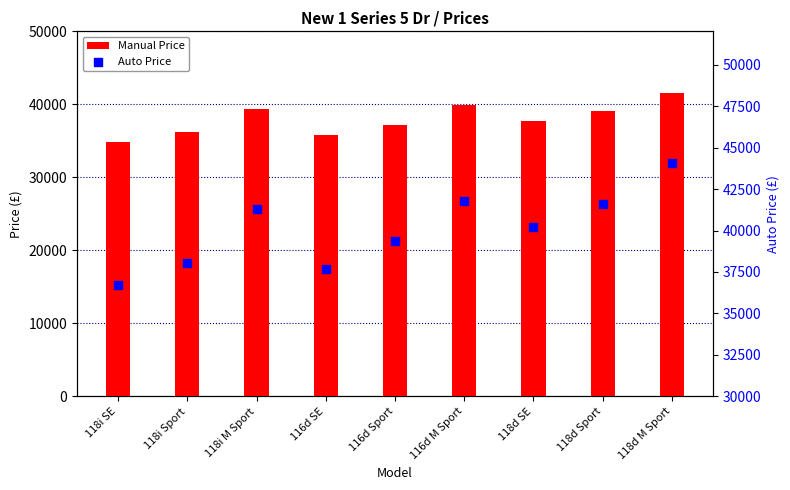

At which category is the sum across all series the highest?

118d M Sport